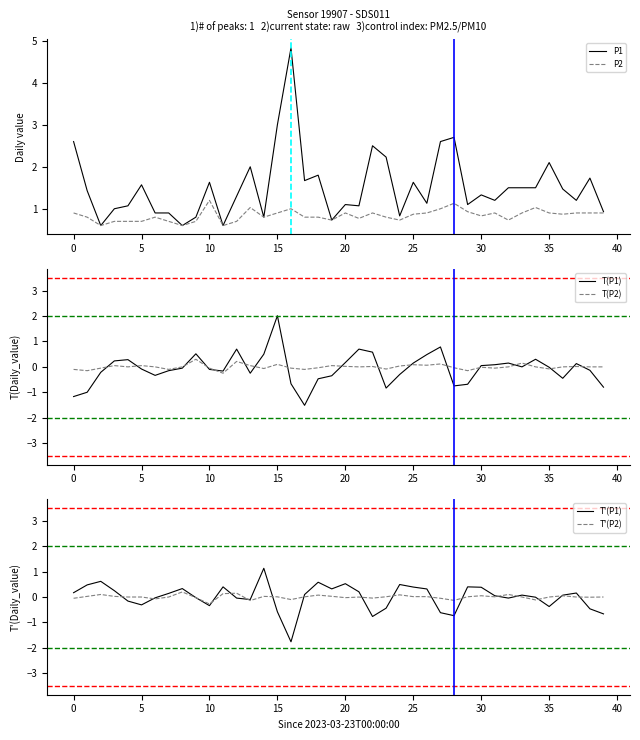

What is the maximum value for P1?

4.8